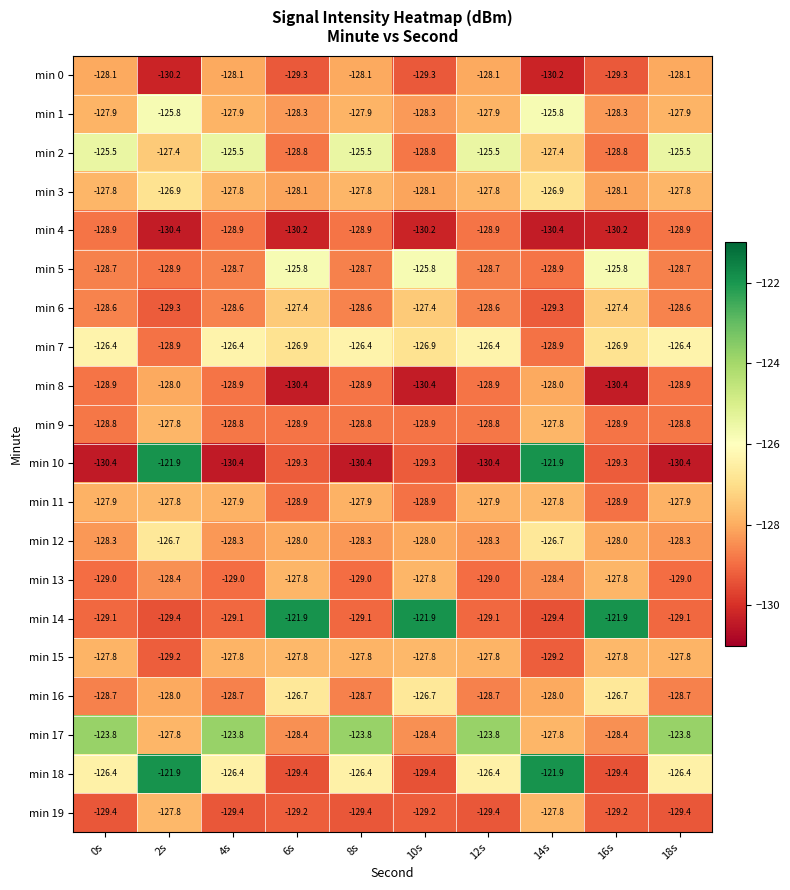

Which series has the widest spread of values?

min 10